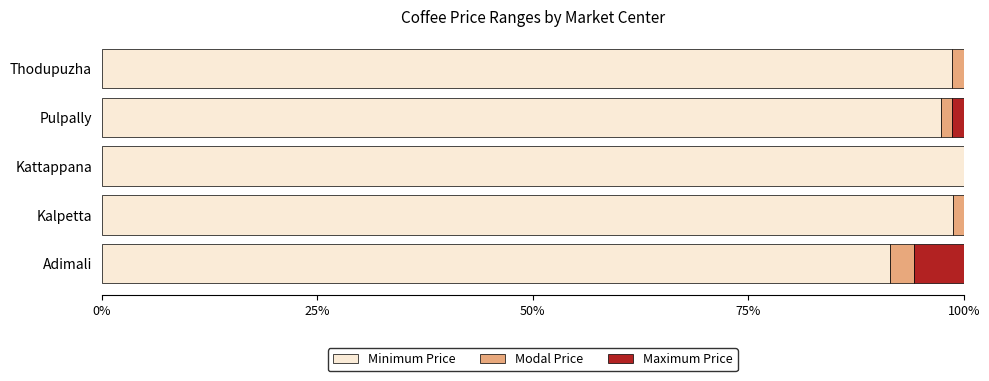

How many series are shown in this chart?

3